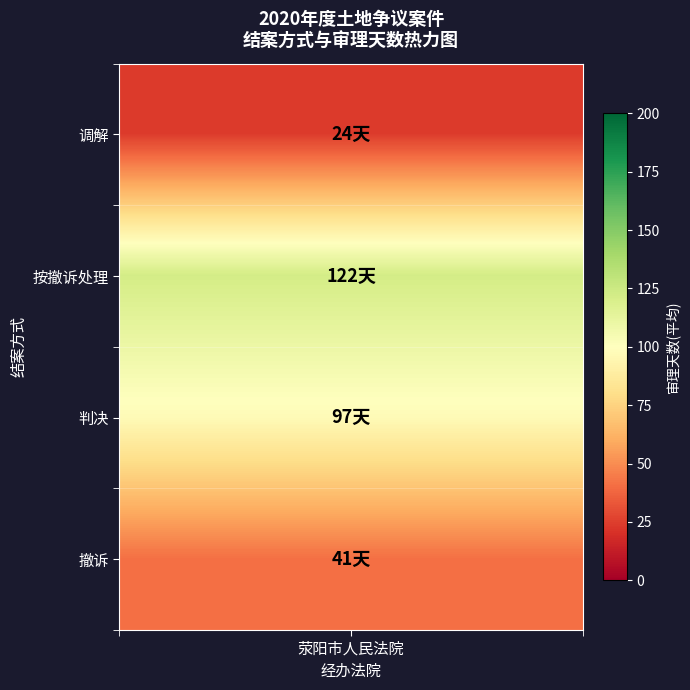

Where does the 审理天数 series first go above 70?

2